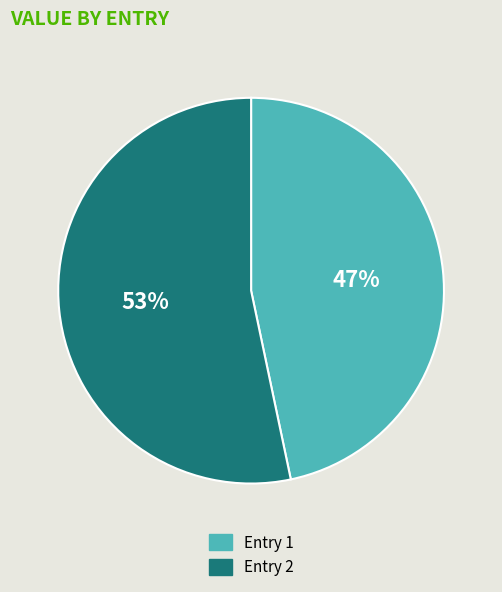

Is there any slice that represents more than half of the pie?

Yes